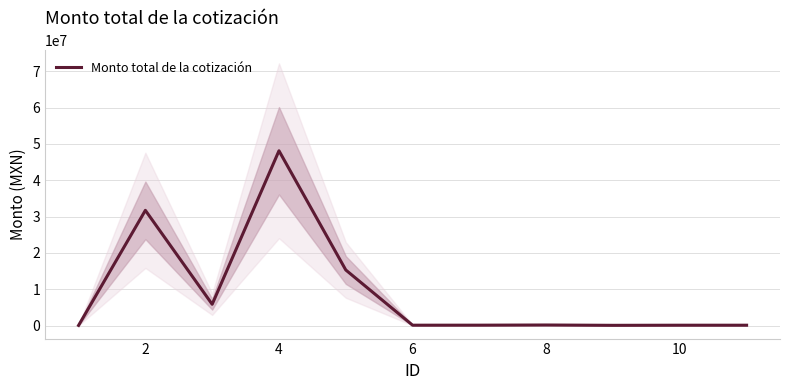

The value at 4 is 27261260.2. True or false?

False